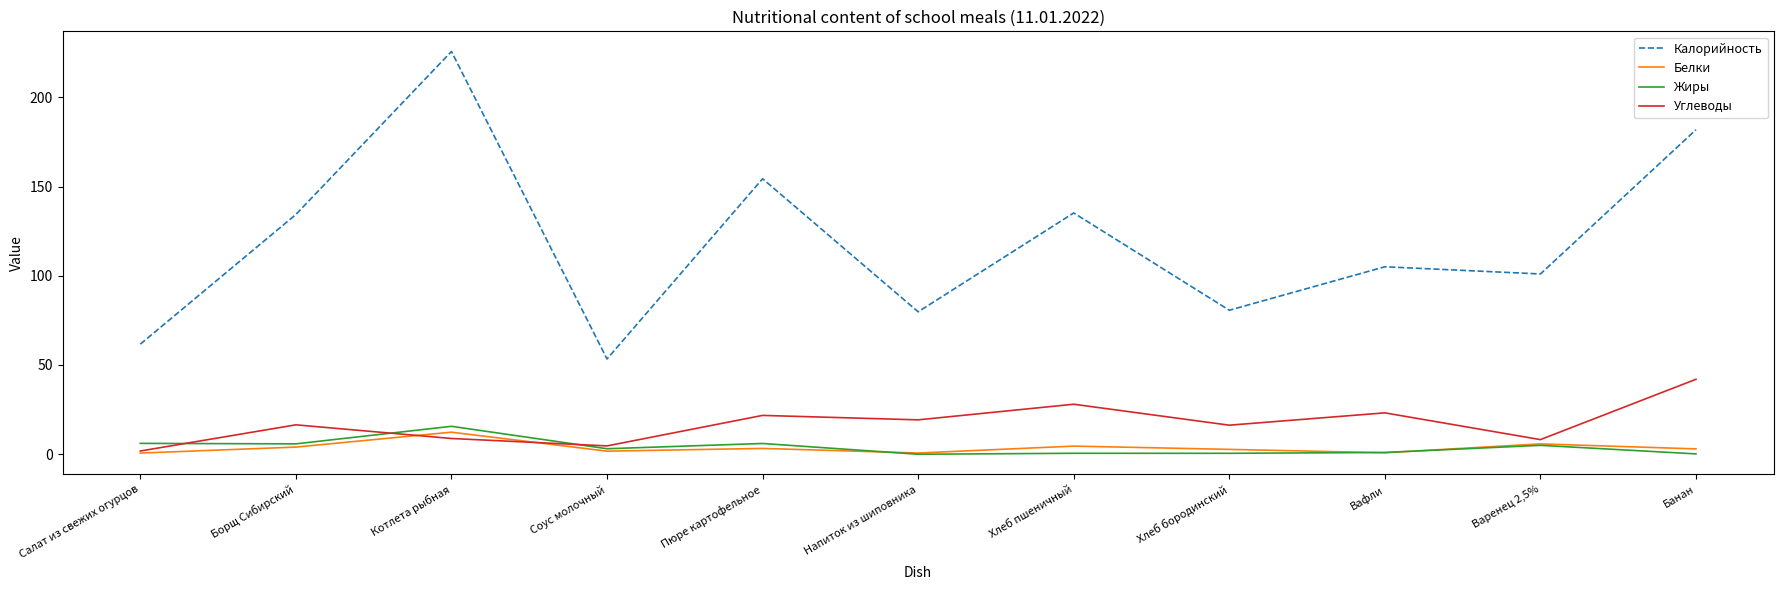

Between Хлеб бородинский and Банан, which series saw the biggest shift?

Калорийность